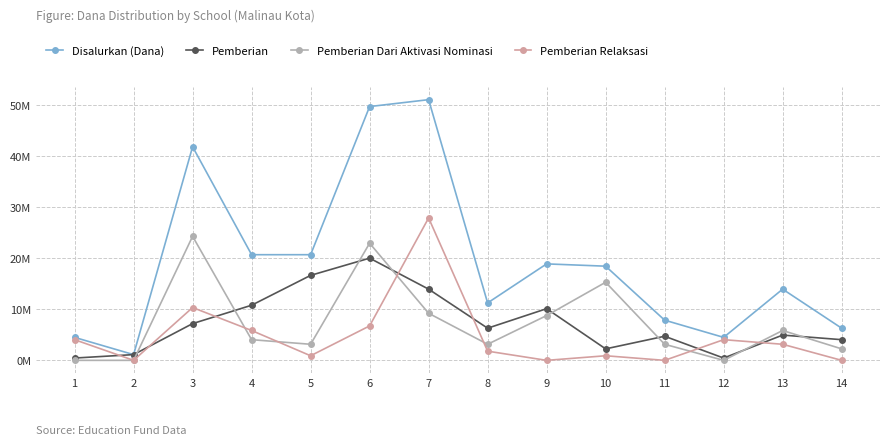

What is the average value of the Pemberian Relaksasi series?

4.7